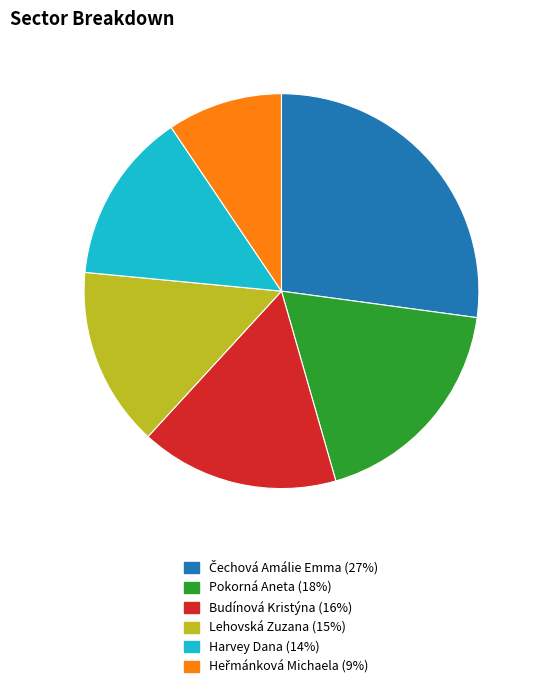

Approximately how many times larger is the value at Lehovská Zuzana compared to Harvey Dana?

1.0